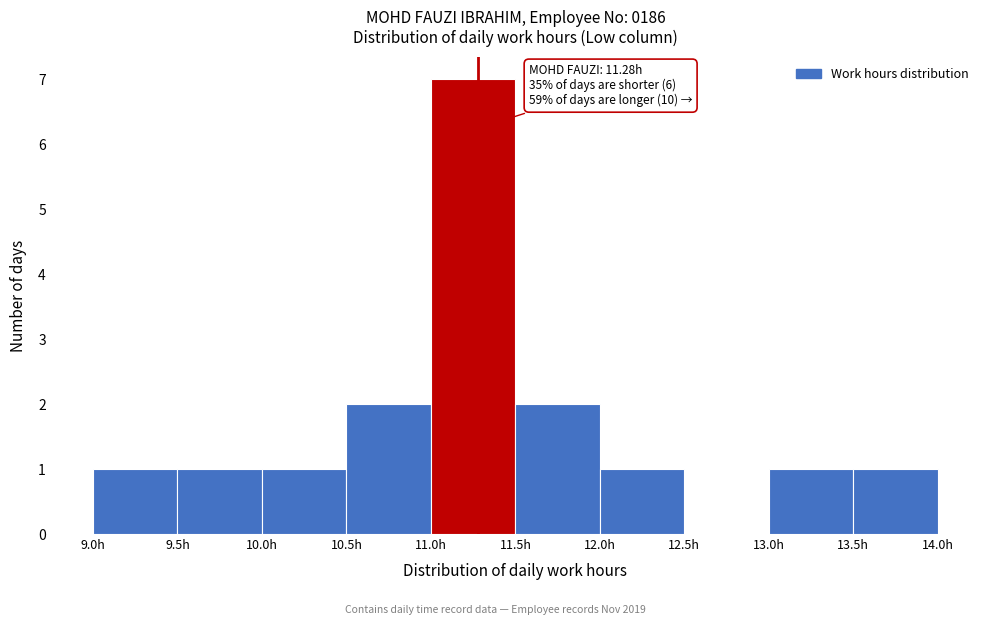

Over which range of the x-axis is the bar tallest?

11.0 to 11.5